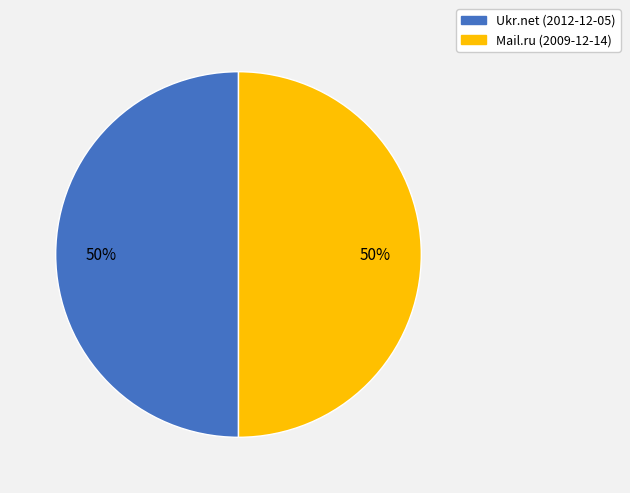

Approximately how many times larger is the value at Mail.ru (2009-12-14) compared to Ukr.net (2012-12-05)?

1.0